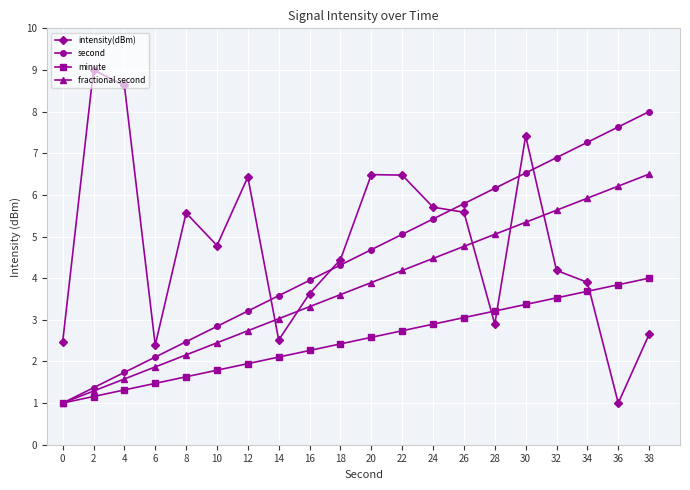

How many distinct data groups are displayed?

4